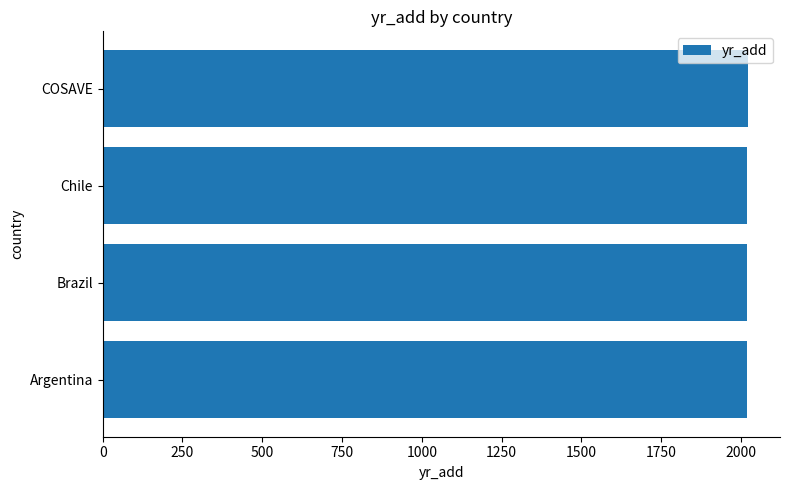

The chart shows a value of 3221 at Argentina. True or false?

False